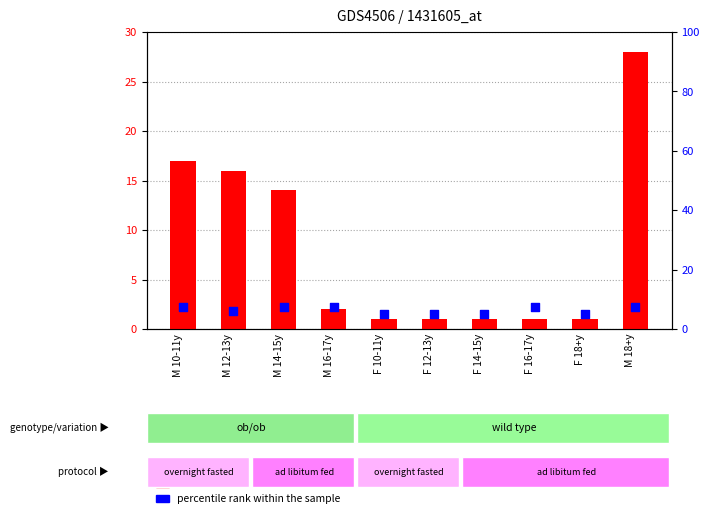

Which series has the widest spread of Y values?

count